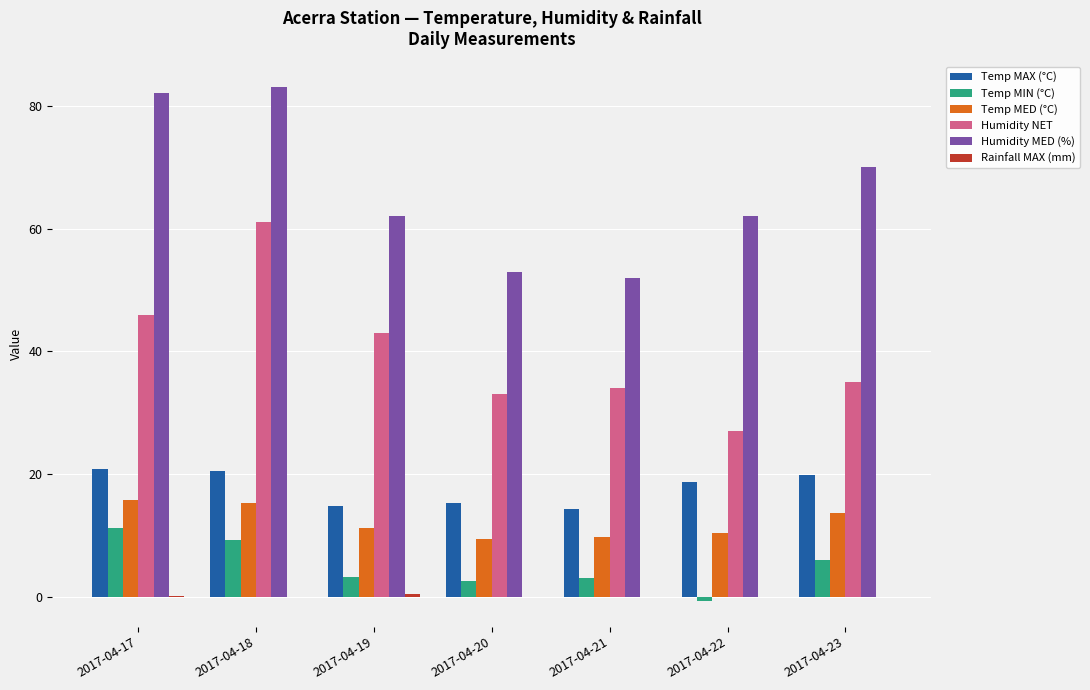

Count the number of data series in this chart.

6